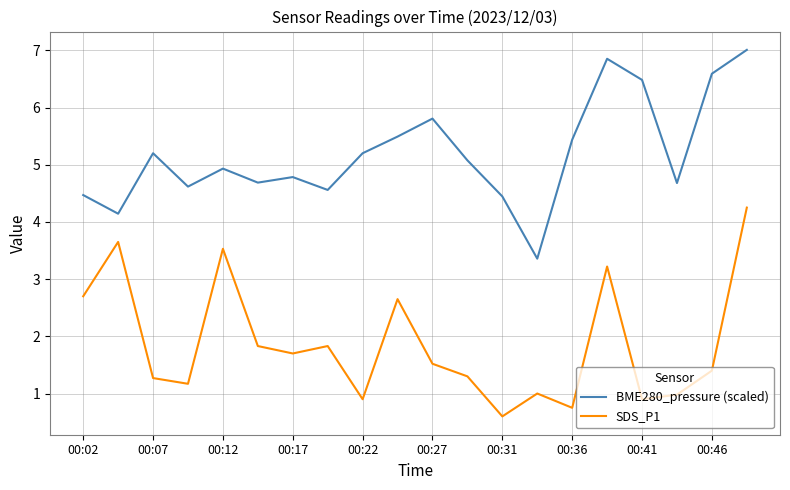

Which series has the largest total across all categories?

BME280_pressure (scaled)